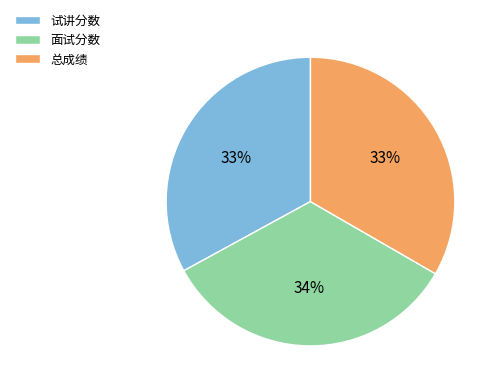

To the nearest percent, what portion does 面试分数 represent?

34%